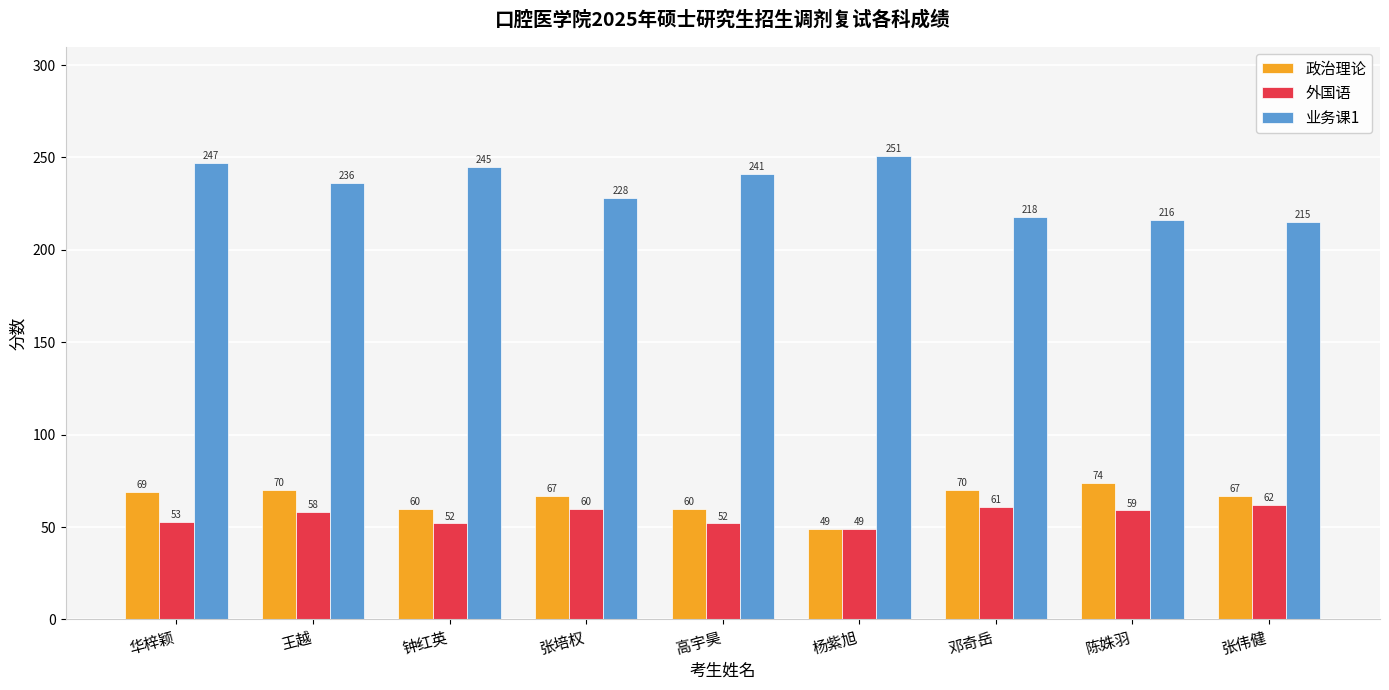

What is the difference between the second highest and minimum values in the 业务课1 series?

32